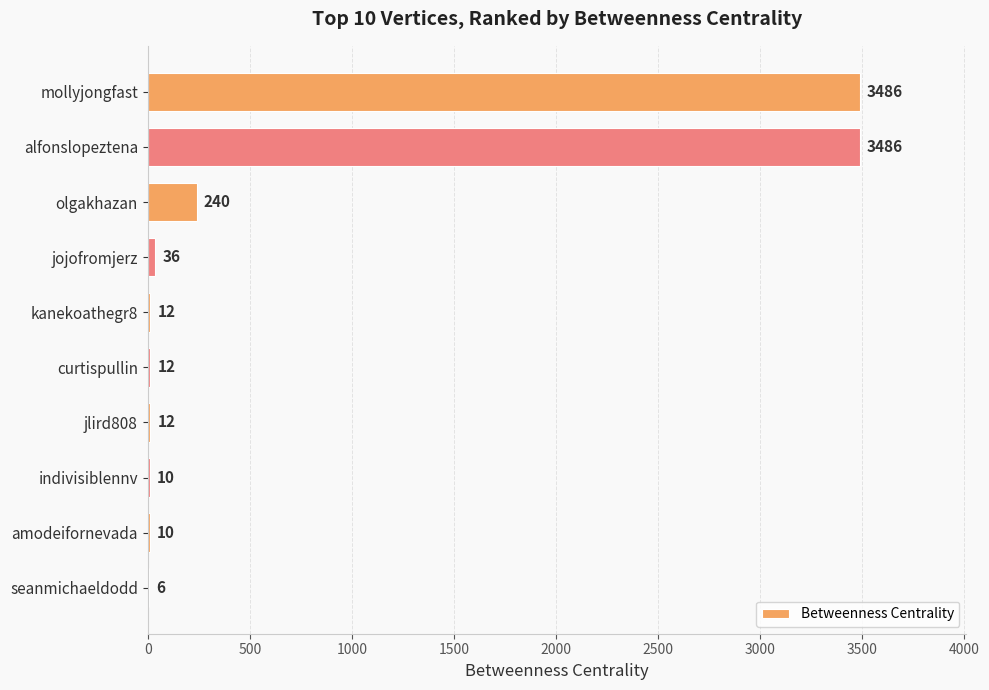

What is the maximum value shown in the chart?

3486